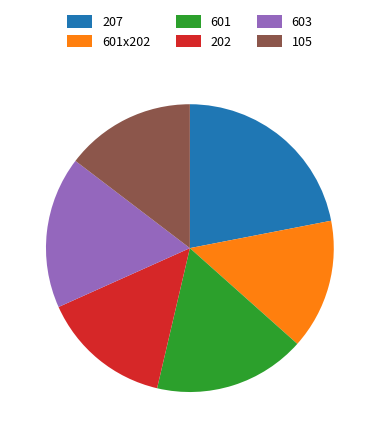

How many segments does this pie chart have?

6